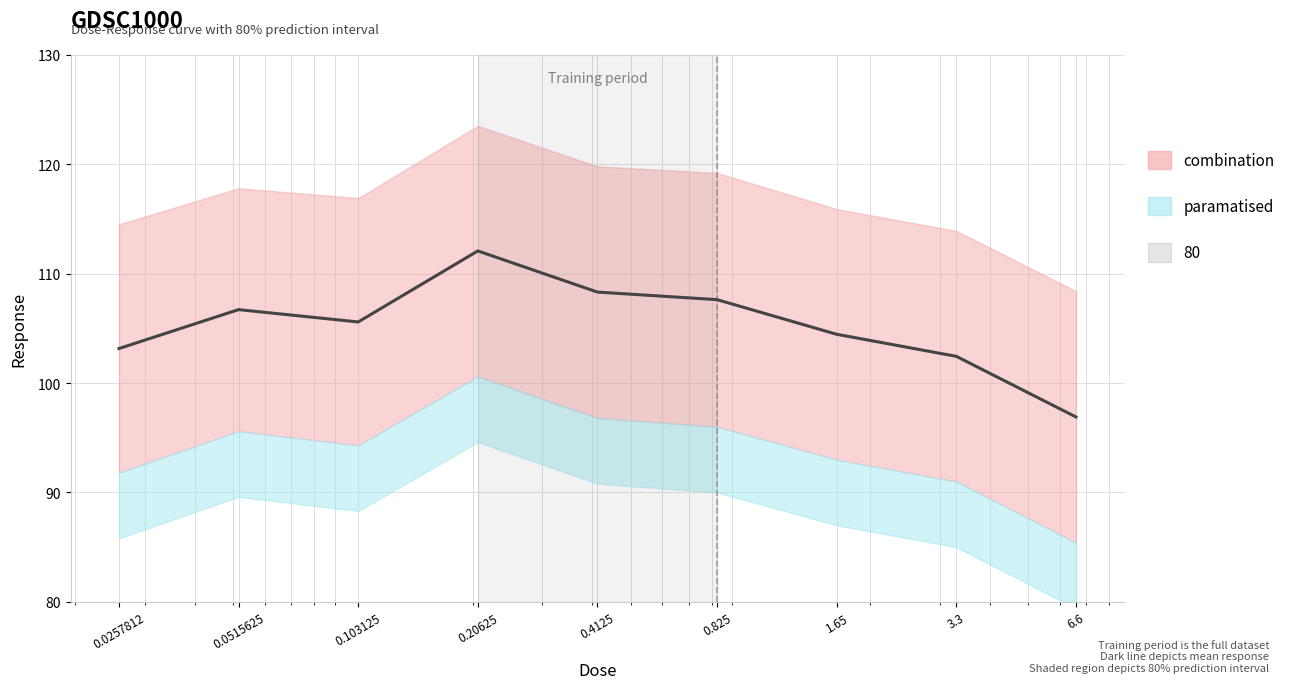

Reading left to right, what are all the values shown in this chart?

0.0257812=103.1	0.0515625=106.7	0.103125=105.6	0.20625=112.1	0.4125=108.3	0.825=107.6	1.65=104.5	3.3=102.4	6.6=96.9